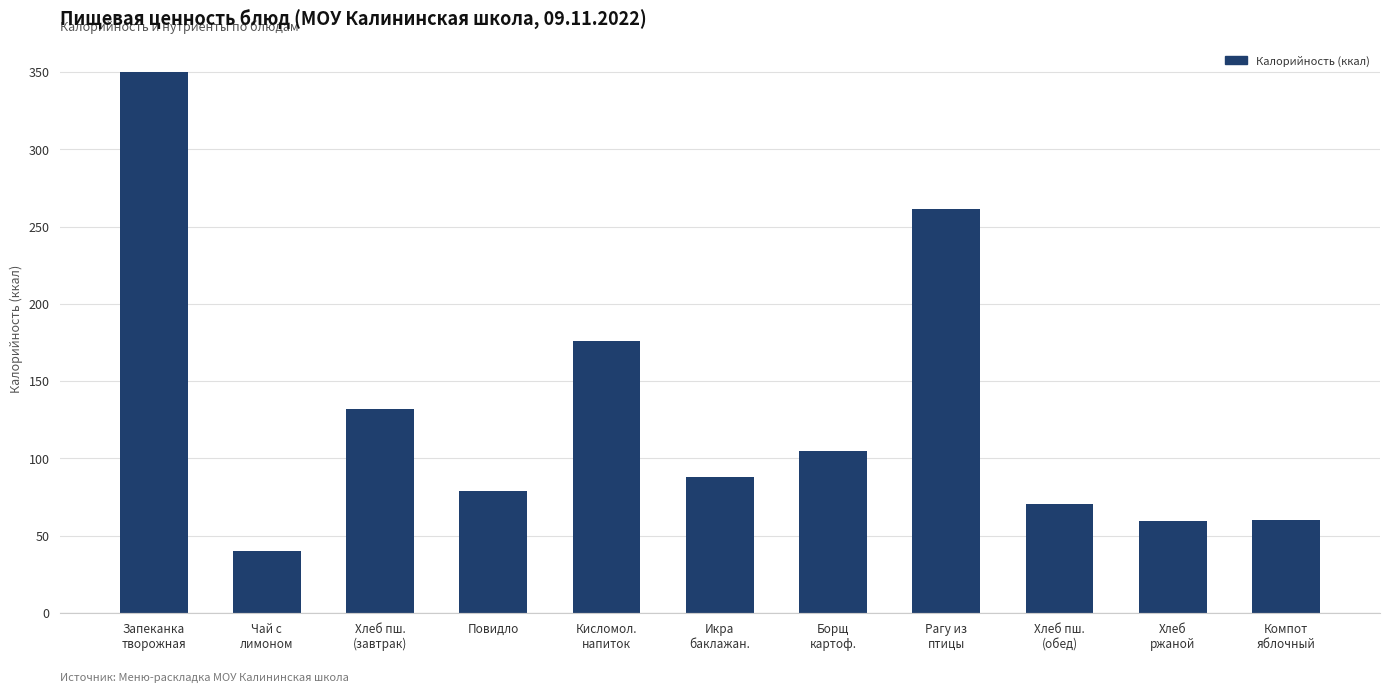

What is the difference between the maximum and minimum values?

310.0